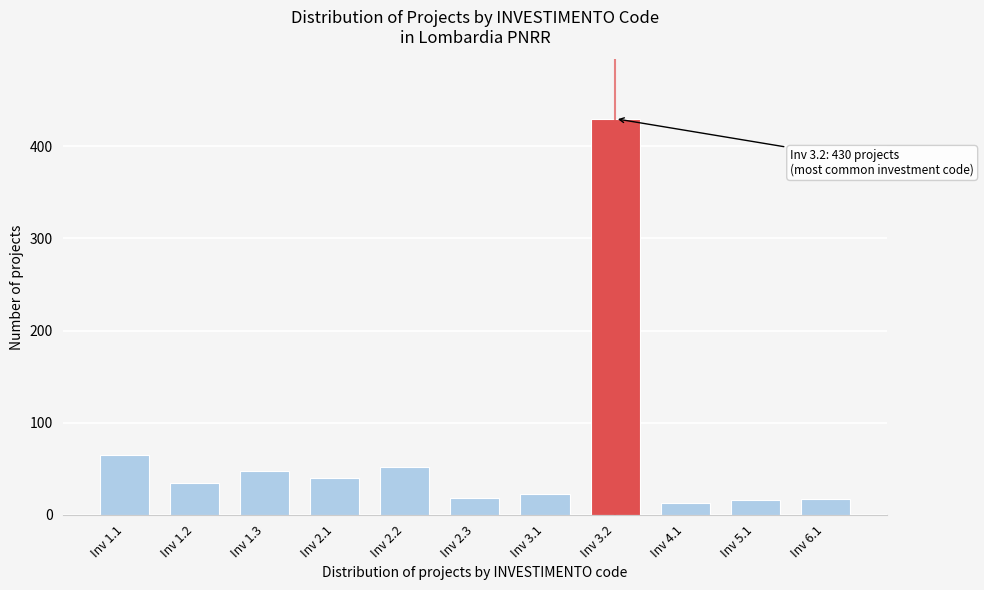

What is the change in value from Inv 1.3 to Inv 5.1?

-32